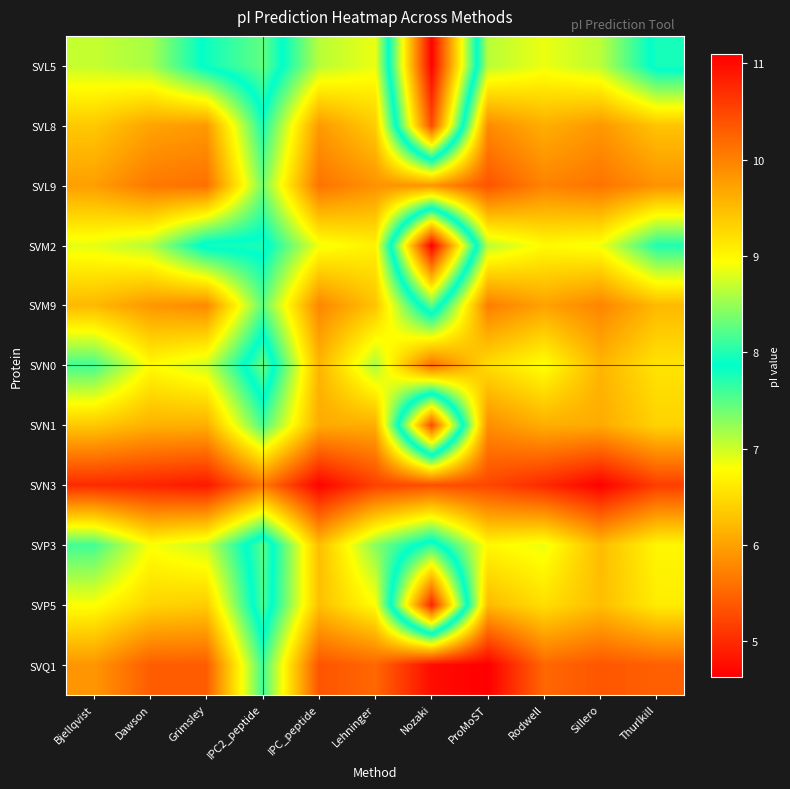

What is the maximum value shown in the chart?

11.1